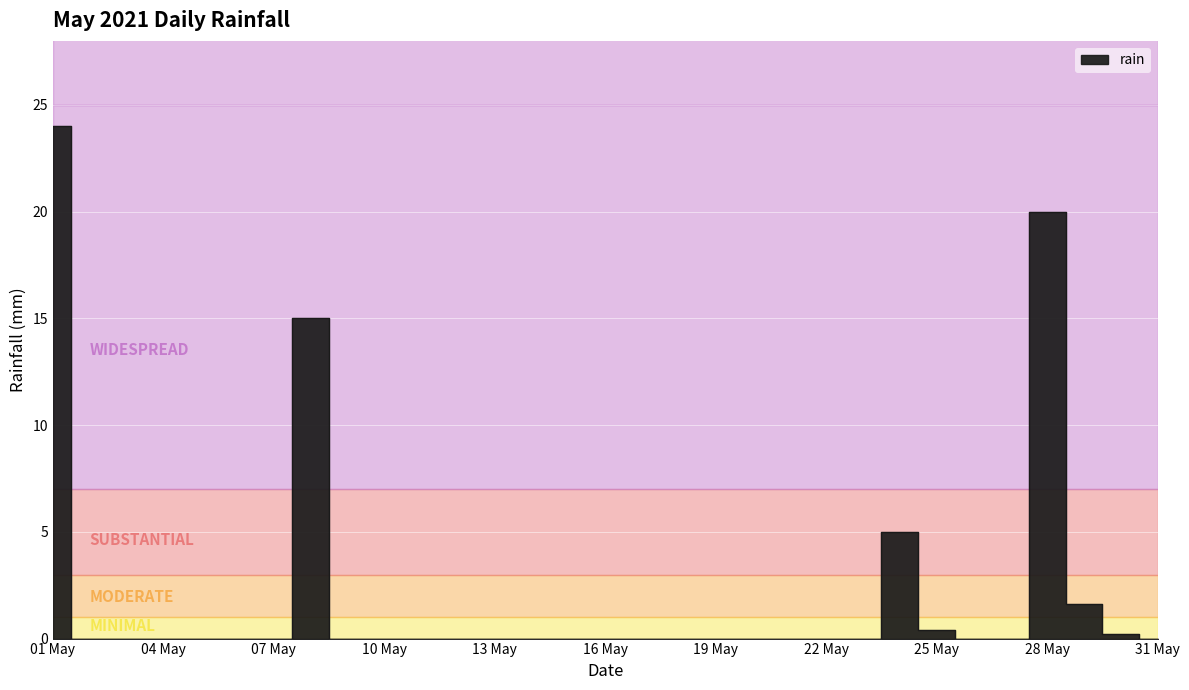

How many lines are shown in the chart?

1